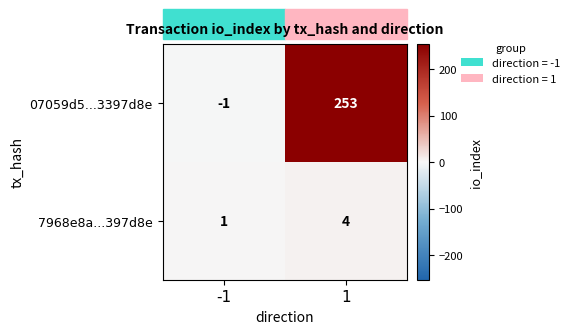

Which category has the lowest value across all series?

-1